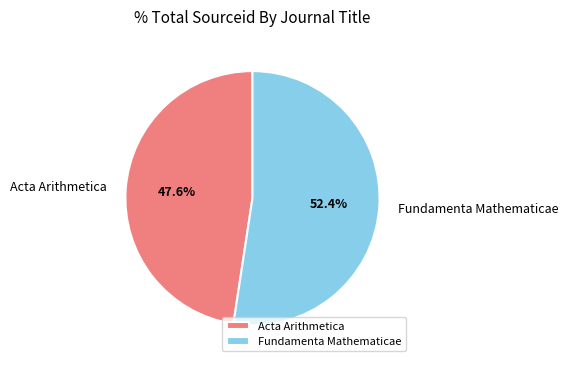

How many segments does this pie chart have?

2